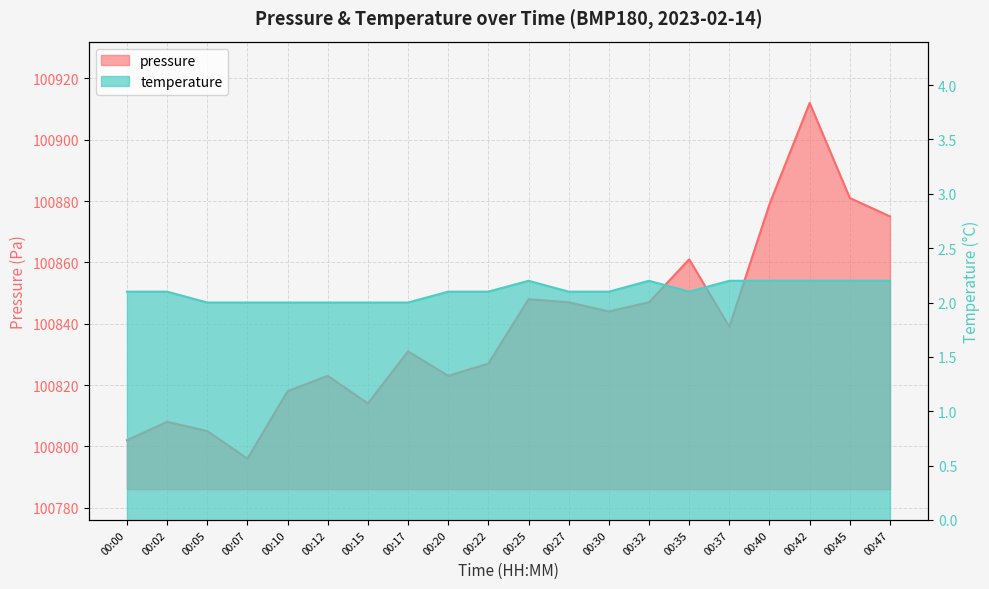

Which label corresponds to the largest value in the chart?

00:42